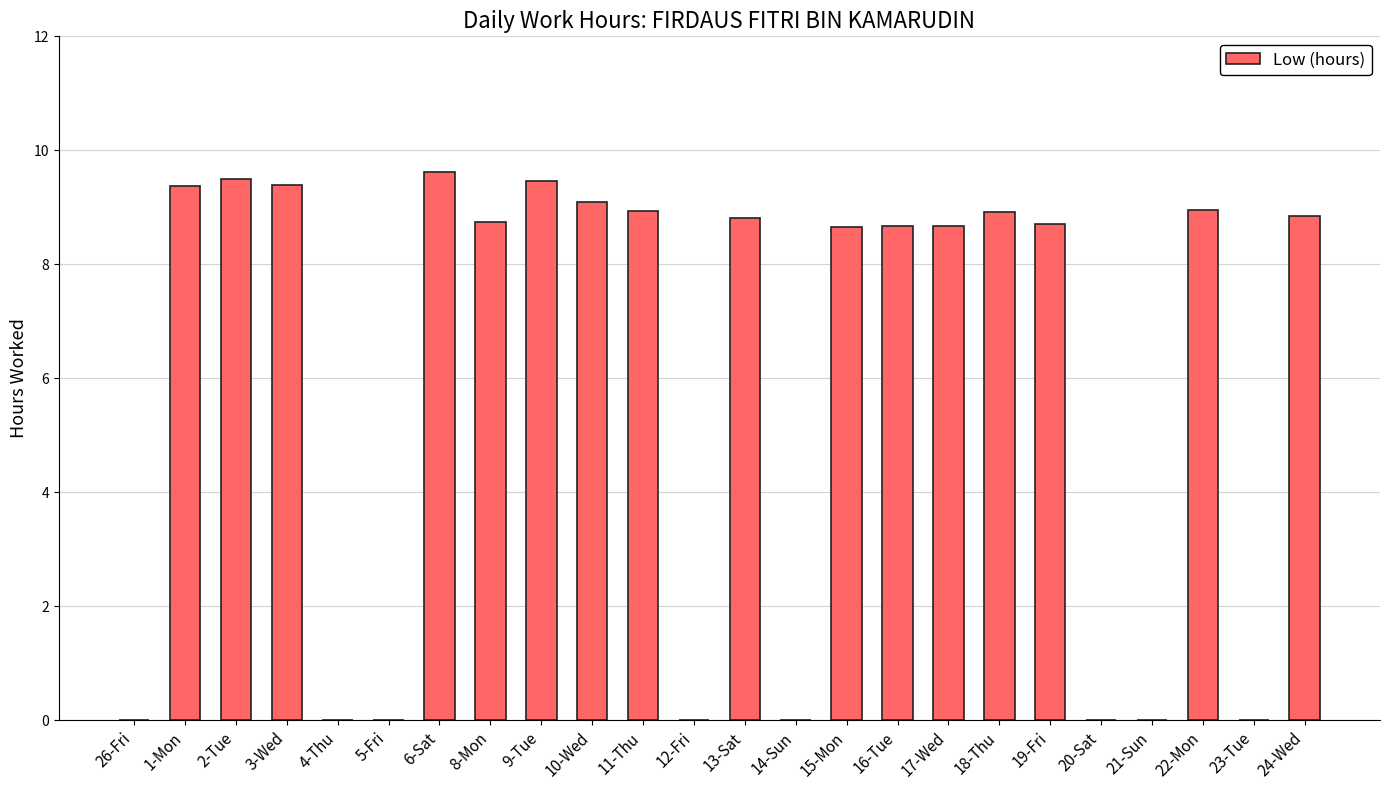

True or false: the data shows 12.4 at 2-Tue.

False